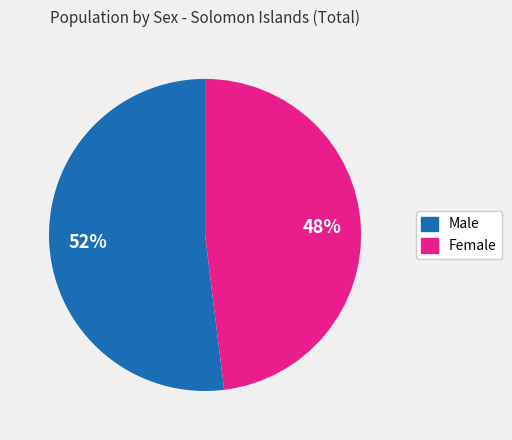

To the nearest percent, what is the difference between the Male and Female slice percentages?

4%